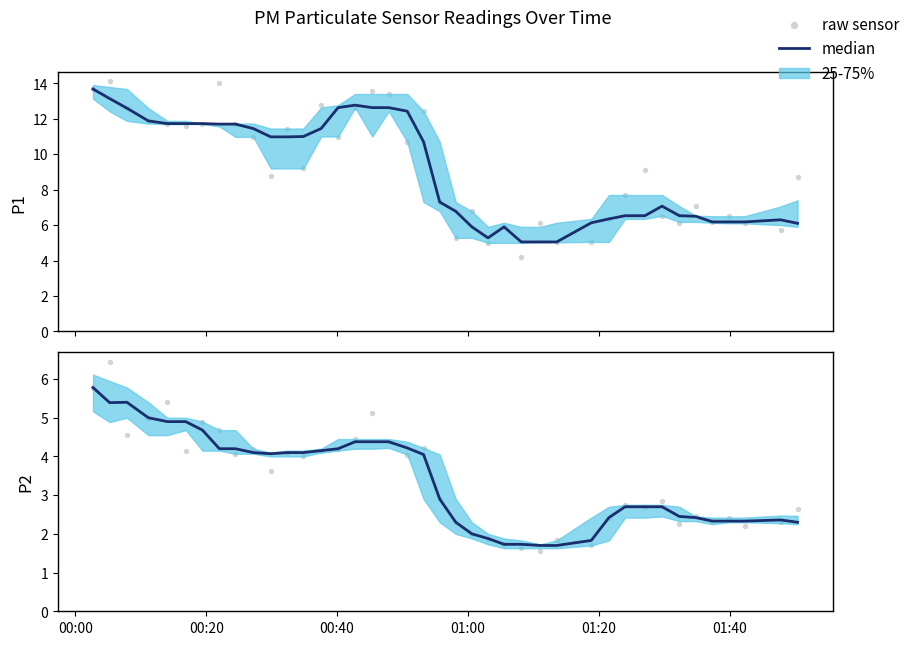

Which series has the largest total across all categories?

raw sensor